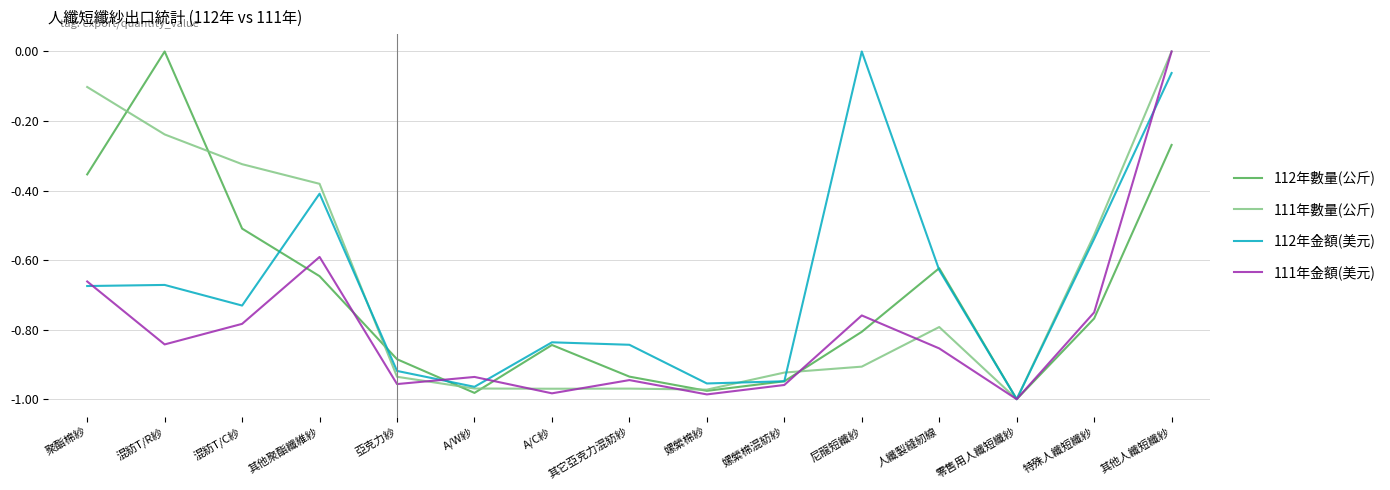

Is the value of 112年數量(公斤) at A/C紗 greater than the value of 112年金額(美元) at 零售用人纖短纖紗?

Yes